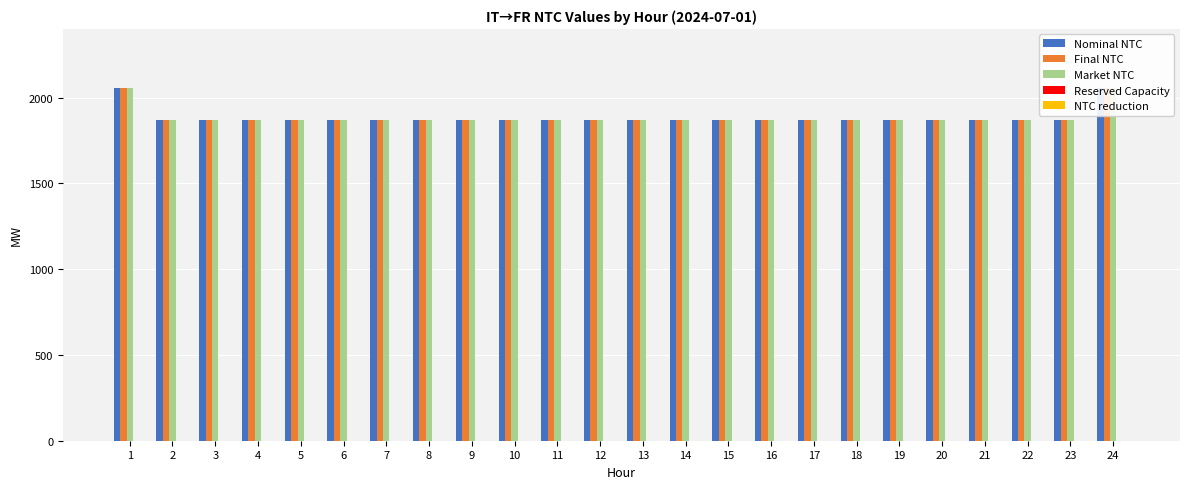

How many bars are there in total?

120